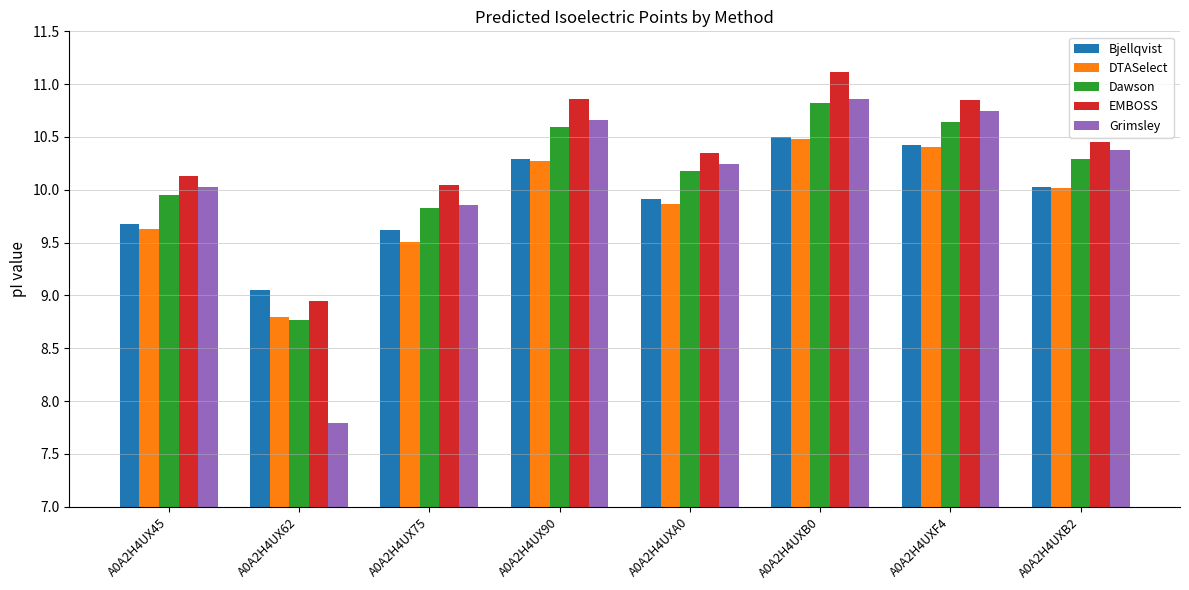

What is the spread (max minus min) of values at A0A2H4UXA0?

0.5